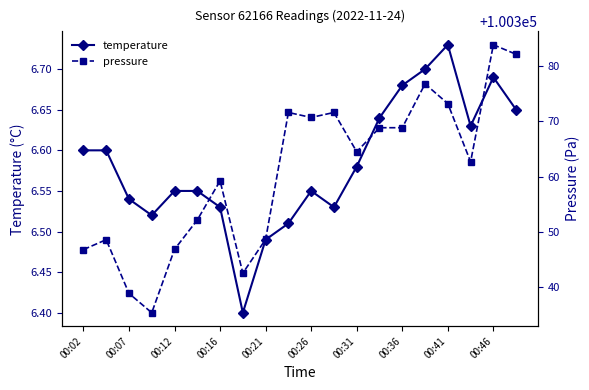

How many interior local valleys does the temperature series have?

4